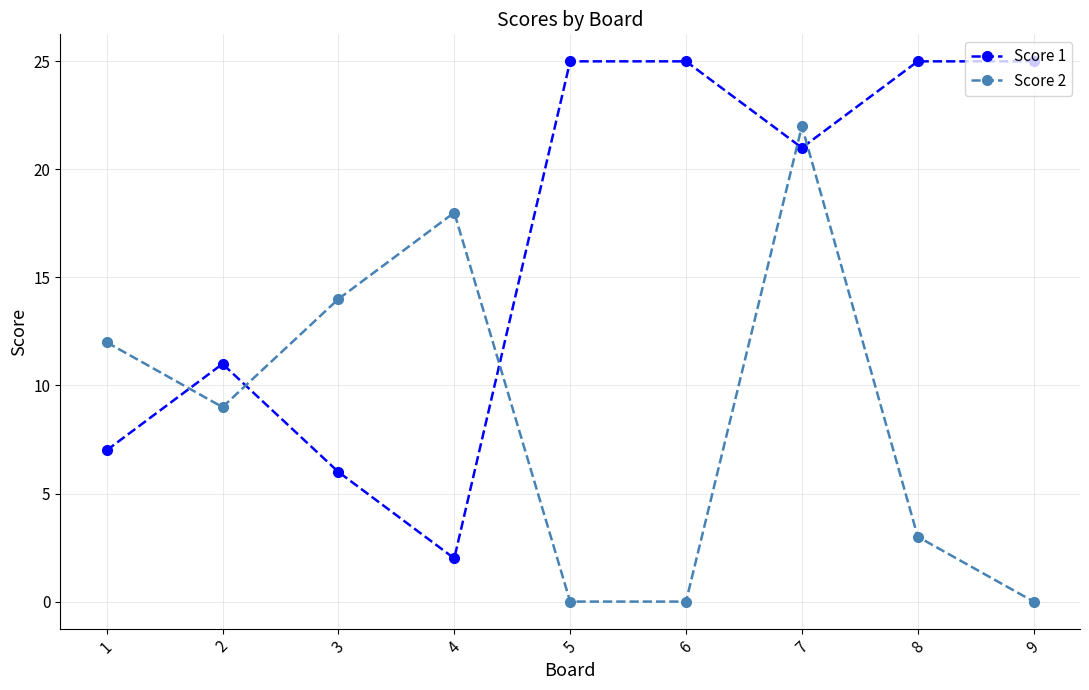

How many intersections are there between Score 2 and Score 1?

5